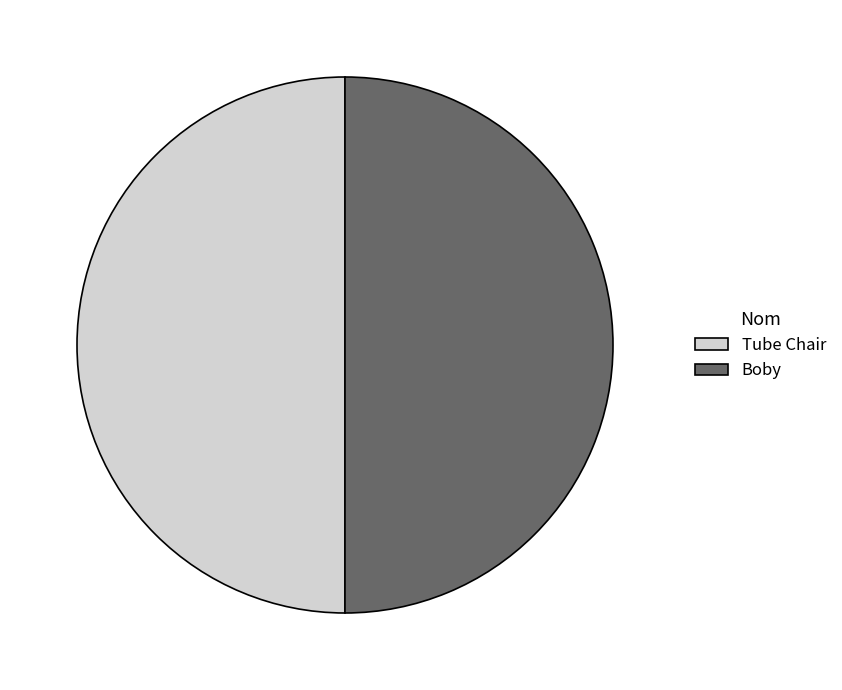

True or false: Tube Chair accounts for 50% of the total.

True